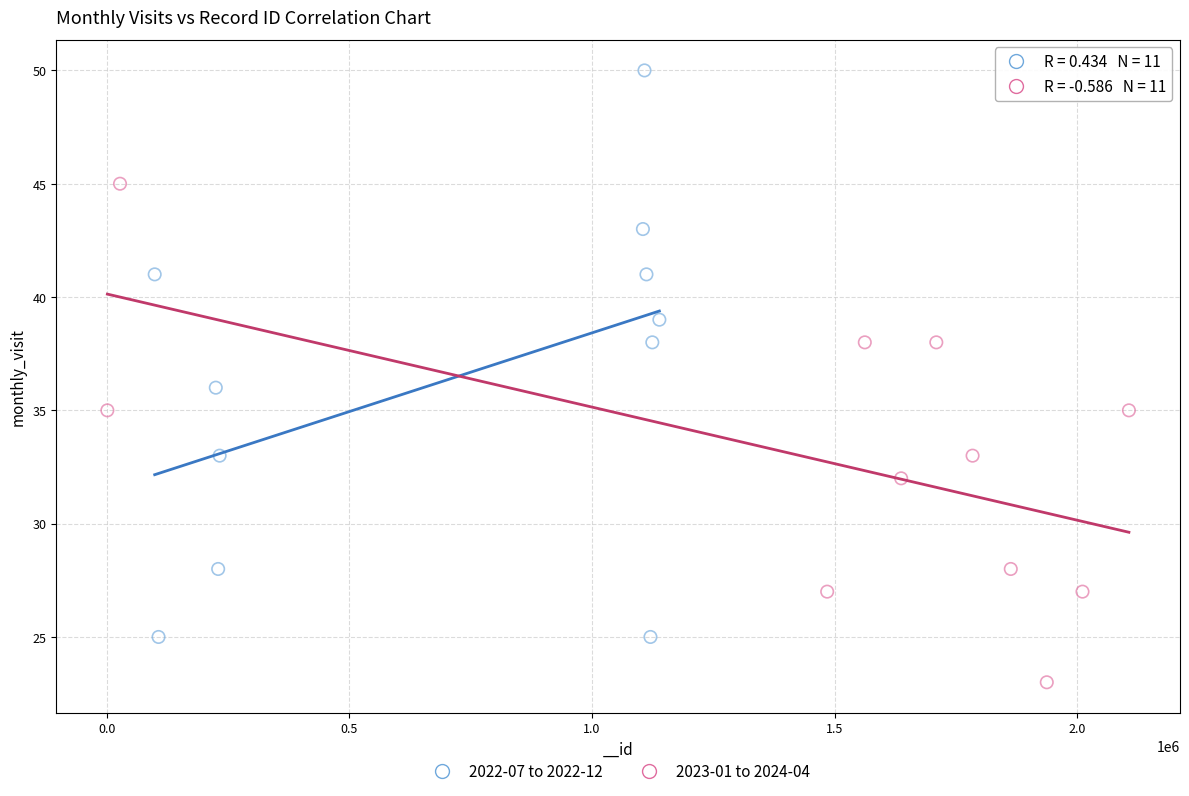

Which series contains the lowest Y value?

2023-01 to 2024-04